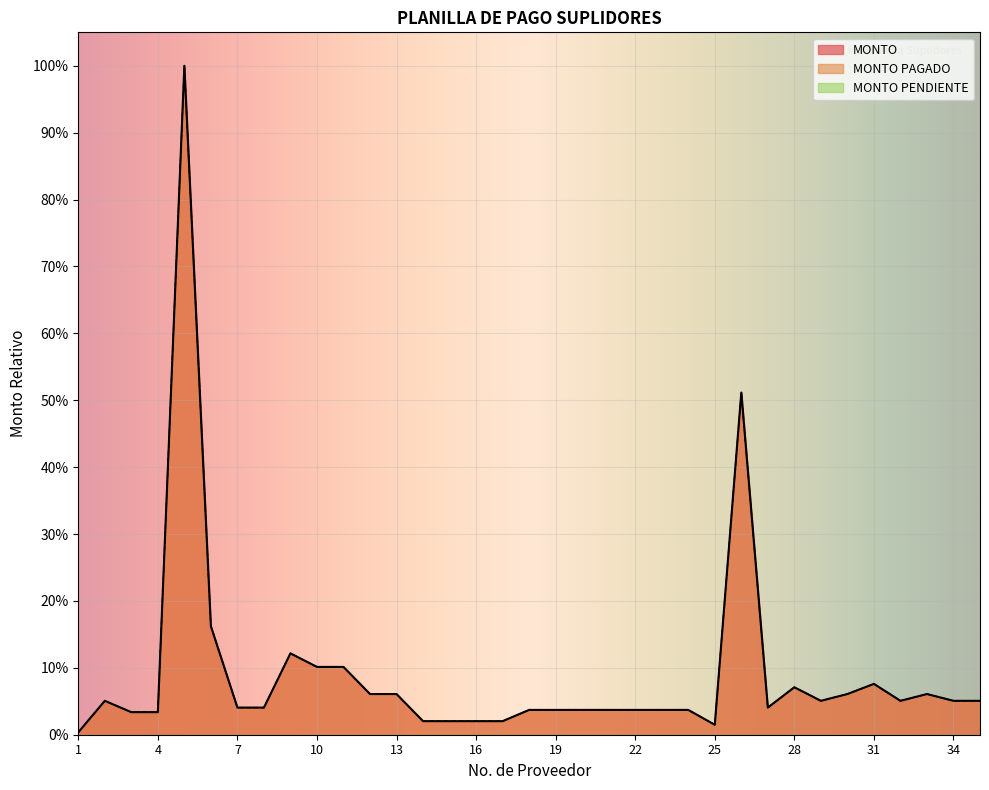

True or false: MONTO and MONTO PAGADO cross at least once.

False